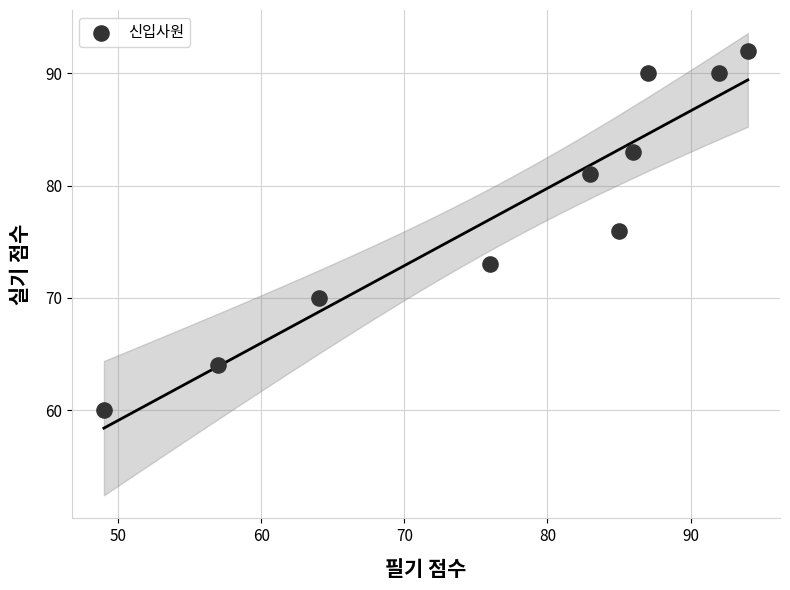

What is the range of Y values (max minus min)?

32